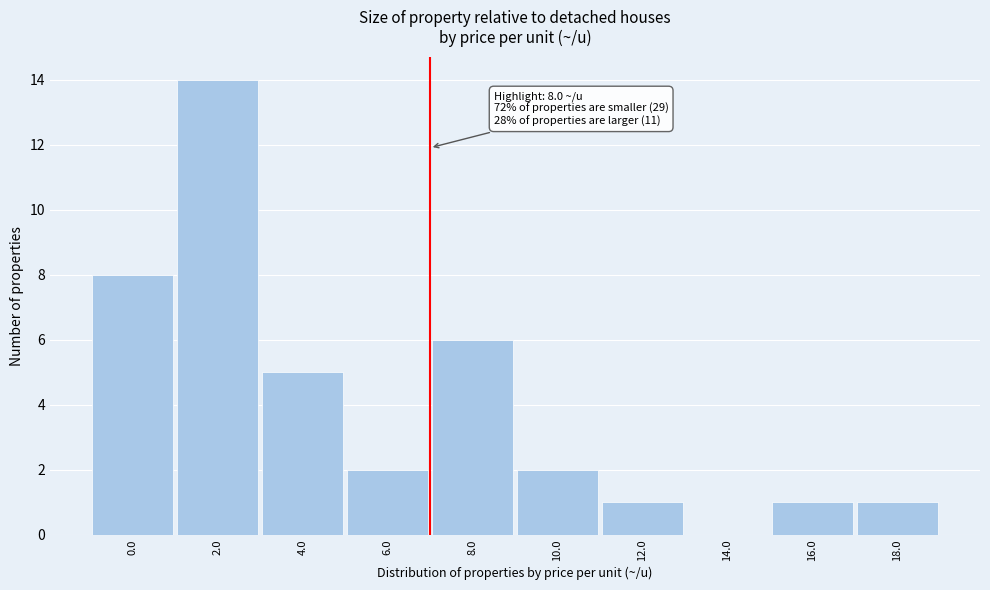

Reading right to left, what are all the values shown in this chart?

18.0=1	16.0=1	14.0=0	12.0=1	10.0=2	8.0=6	6.0=2	4.0=5	2.0=14	0.0=8